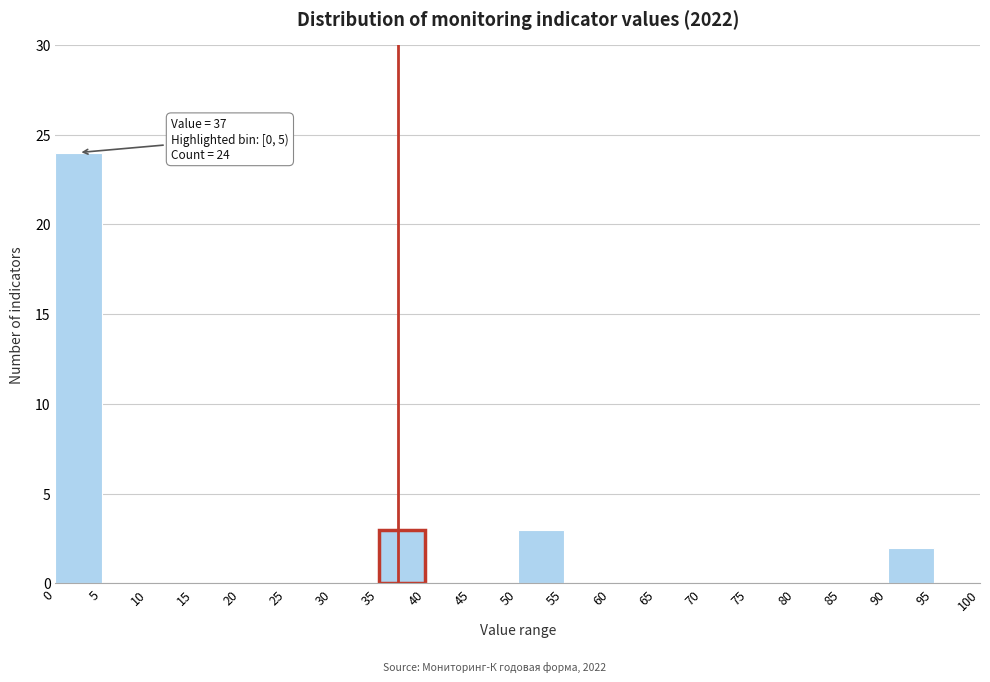

Which range on the x-axis has the tallest bar?

0 to 5